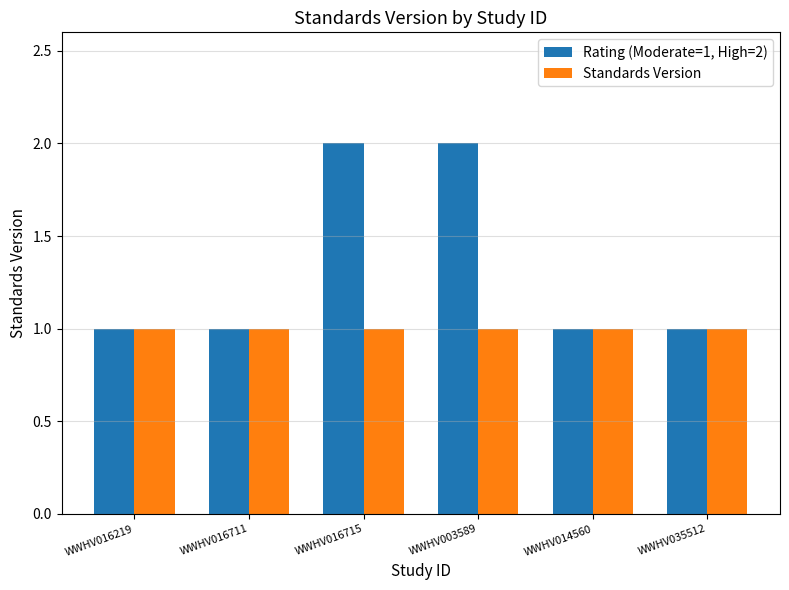

What is the difference between the second highest and minimum values in the Rating (Moderate=1, High=2) series?

1